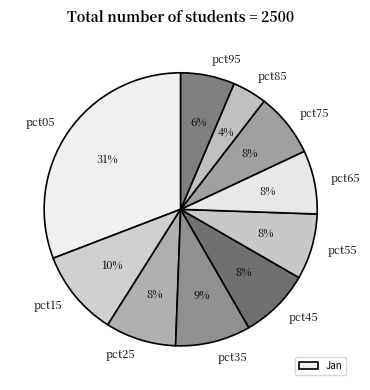

What is the largest slice in the pie chart?

pct05